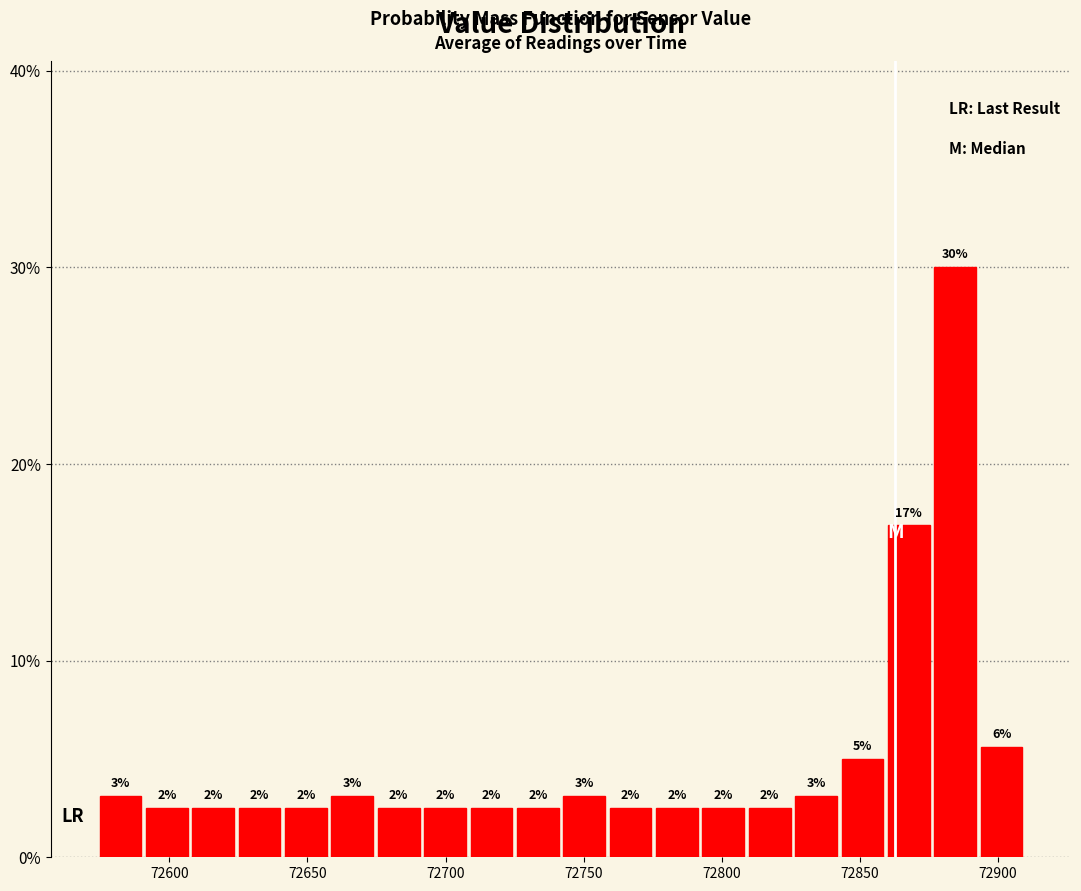

Around what value on the x-axis is the tallest bar? Give the approximate position of its centre, as read against the axis.

72885